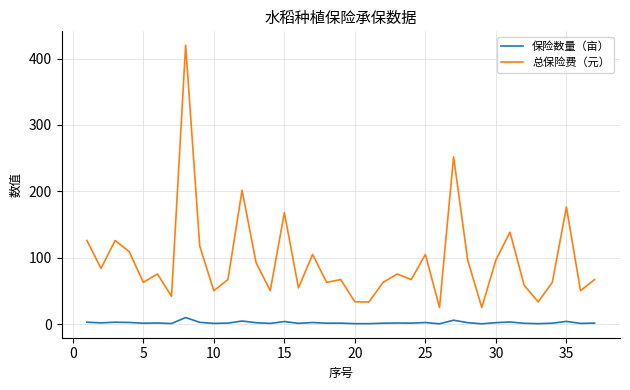

True or false: 保险数量（亩） and 总保险费（元） intersect in this chart.

False